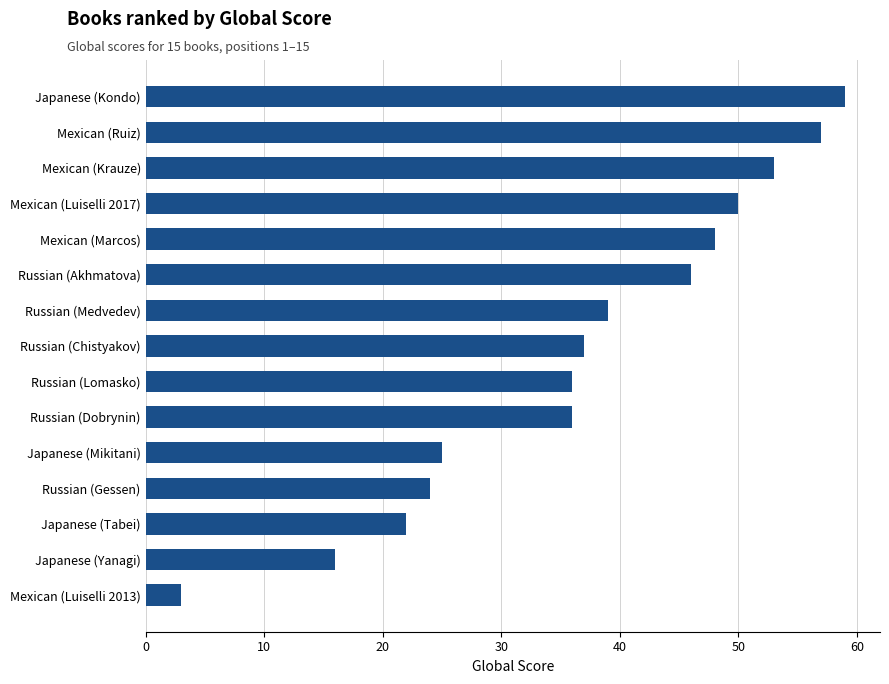

What is the minimum value shown in the chart?

3